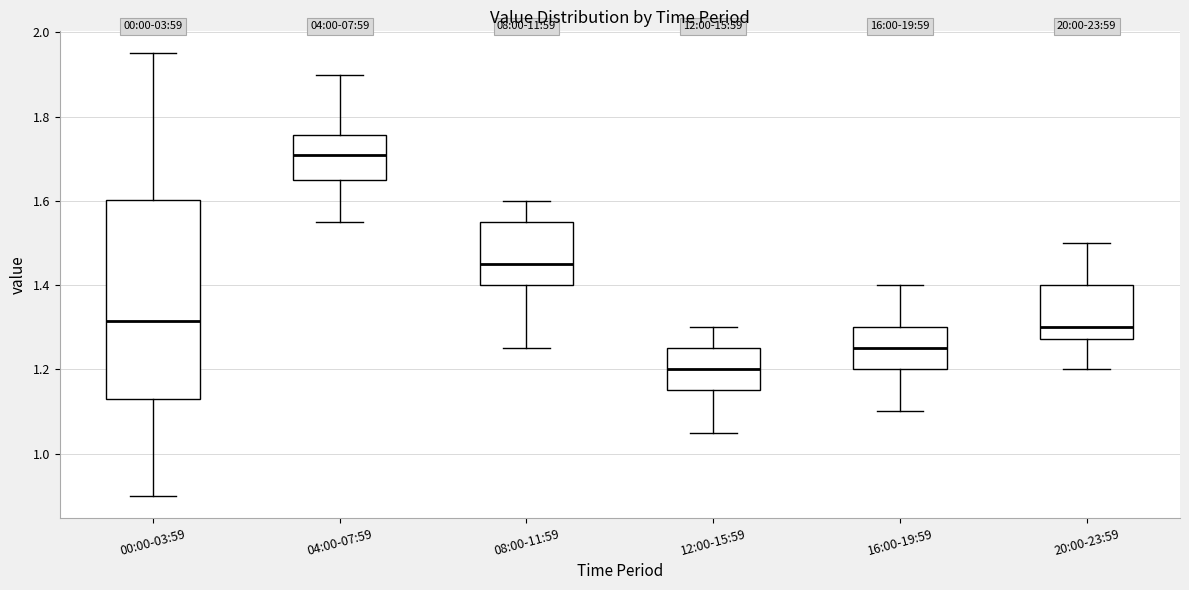

Reading left to right, read every box against the y-axis: the position of its median line, the range the box covers, and the ends of its whiskers. The values are not printed on the chart, so give them approximately, as read against the axis.

00:00-03:59: median 1.32, box 1.14 to 1.60, whiskers 0.90 to 1.96
04:00-07:59: median 1.72, box 1.66 to 1.76, whiskers 1.56 to 1.90
08:00-11:59: median 1.46, box 1.40 to 1.56, whiskers 1.26 to 1.60
12:00-15:59: median 1.20, box 1.16 to 1.26, whiskers 1.06 to 1.30
16:00-19:59: median 1.26, box 1.20 to 1.30, whiskers 1.10 to 1.40
20:00-23:59: median 1.30, box 1.28 to 1.40, whiskers 1.20 to 1.50